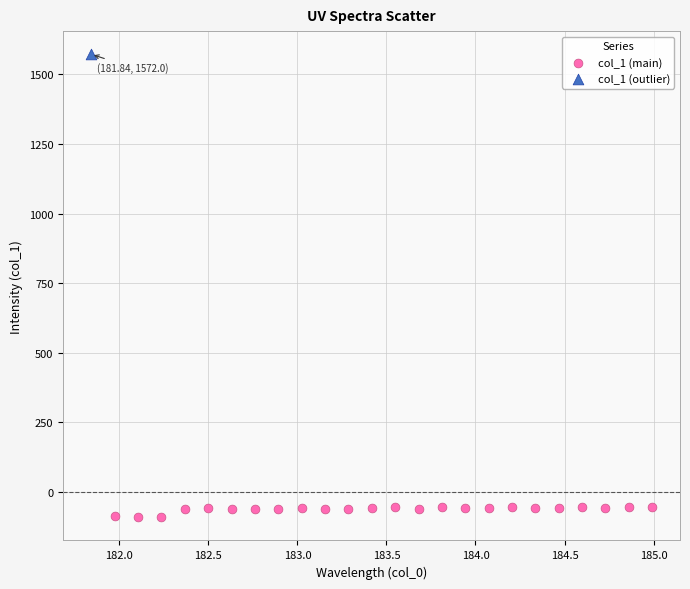

What are all the series names shown in the legend?

col_1 (main), col_1 (outlier)